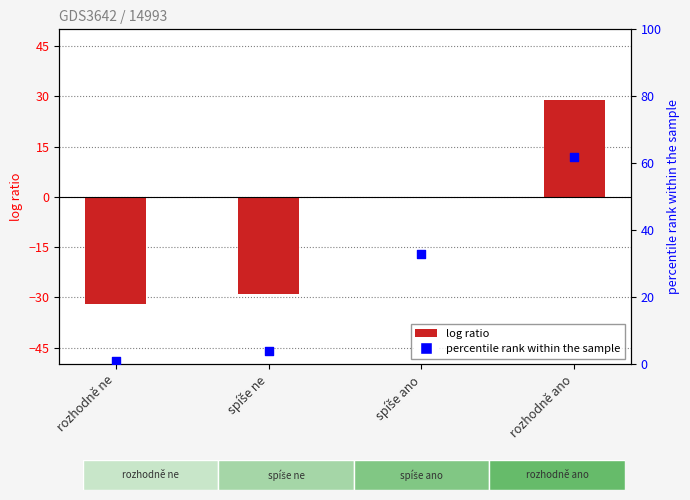

At which category is the sum across all series the highest?

rozhodně ano